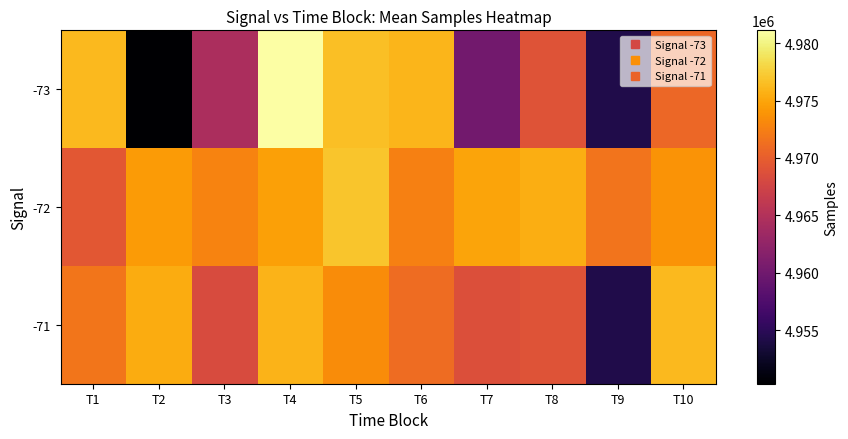

Rank the series by their average value, from lowest to highest.

-73, -71, -72